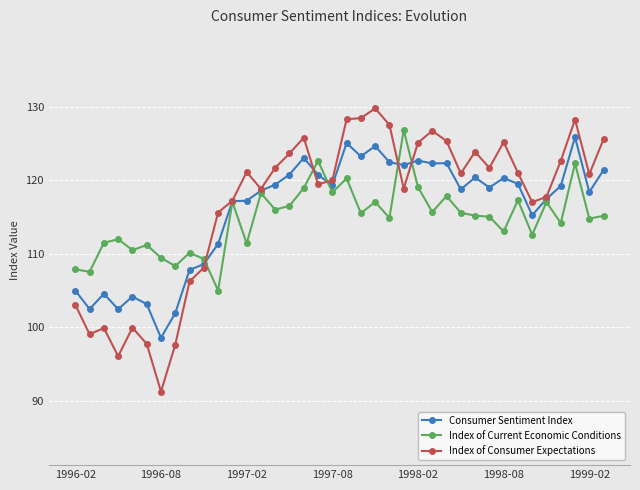

What is the maximum value for Consumer Sentiment Index?

125.8